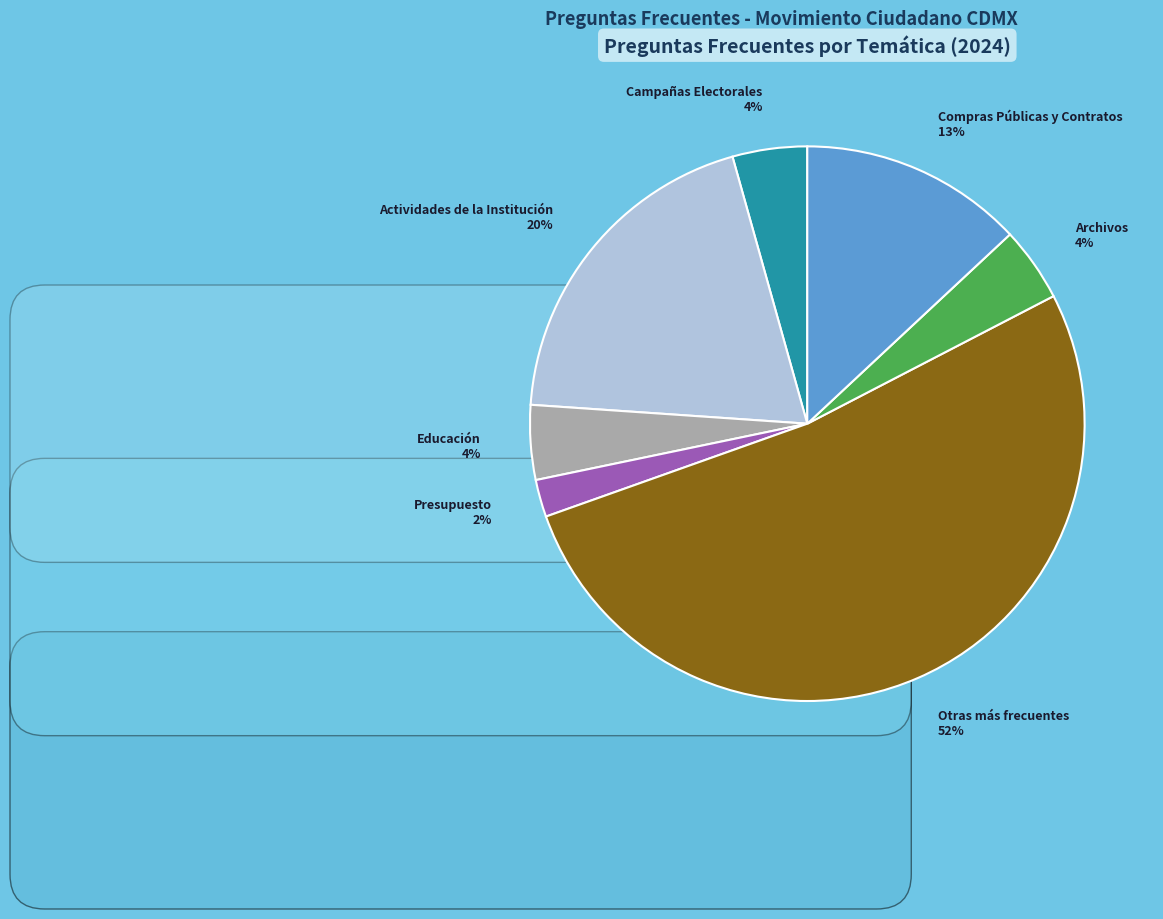

To the nearest percent, what is the average slice percentage?

14%